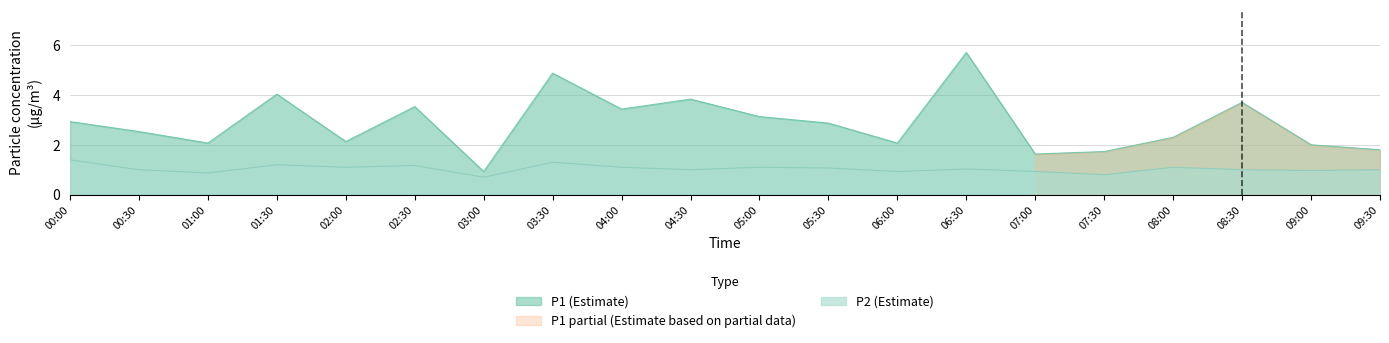

The P1 series shows 2.6 at 07:30. True or false?

False